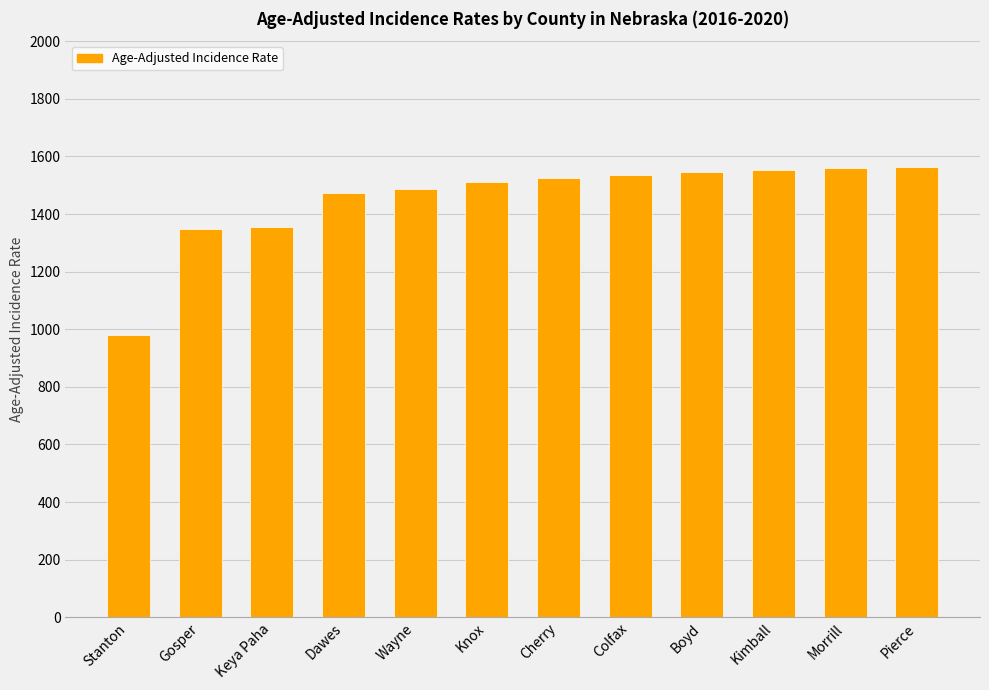

What is the value of the 2nd bar from the left?

1347.1